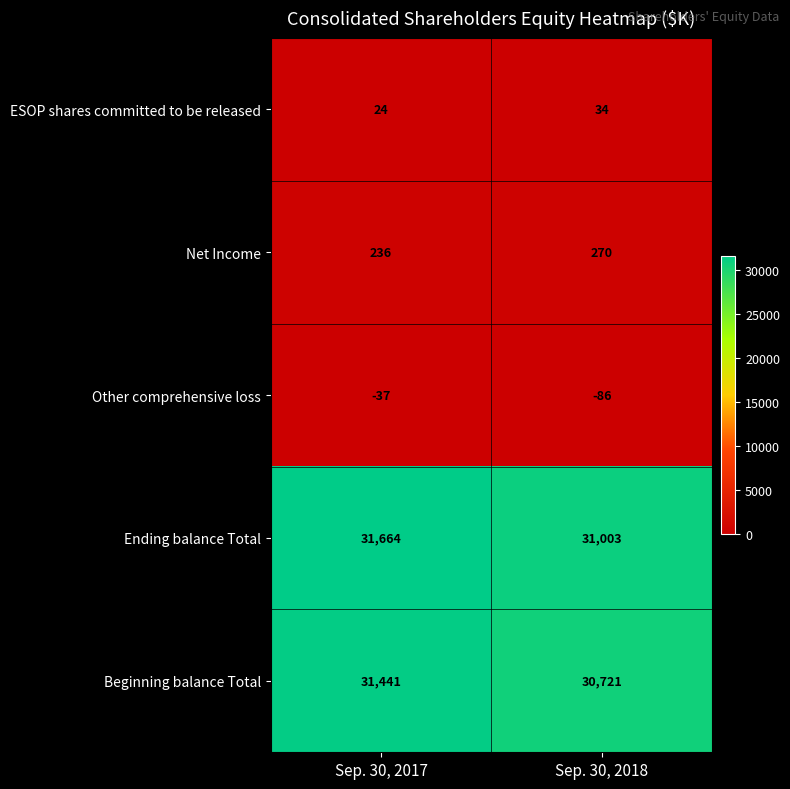

Count the number of data series in this chart.

5